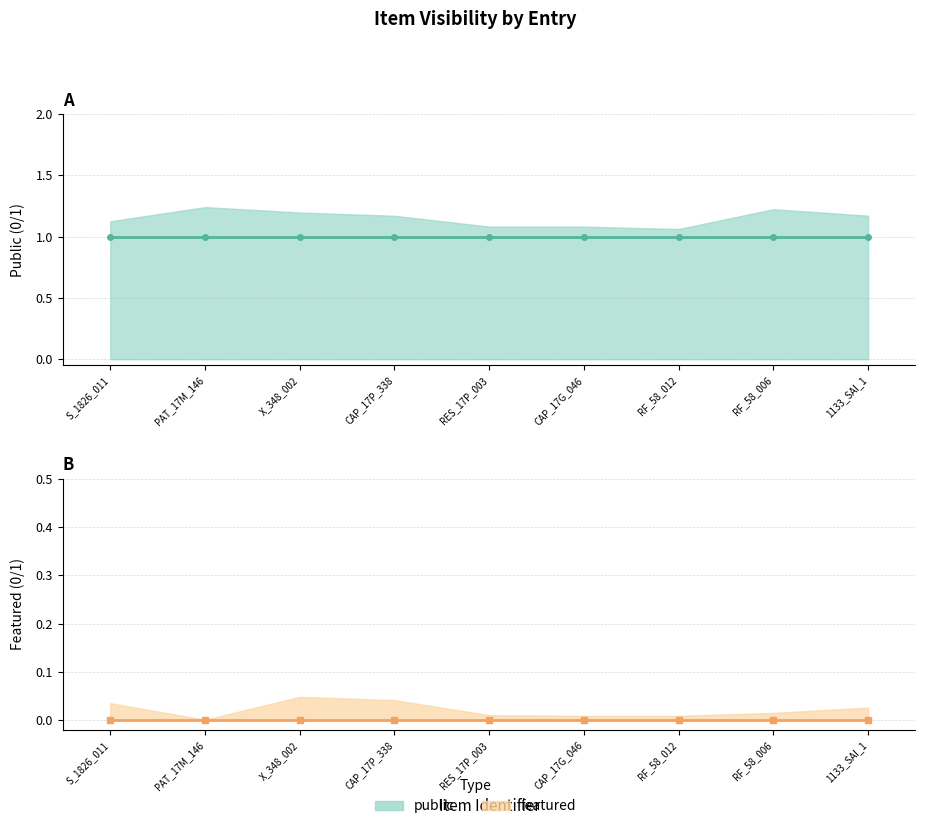

True or false: featured (line) and public (line) intersect in this chart.

False